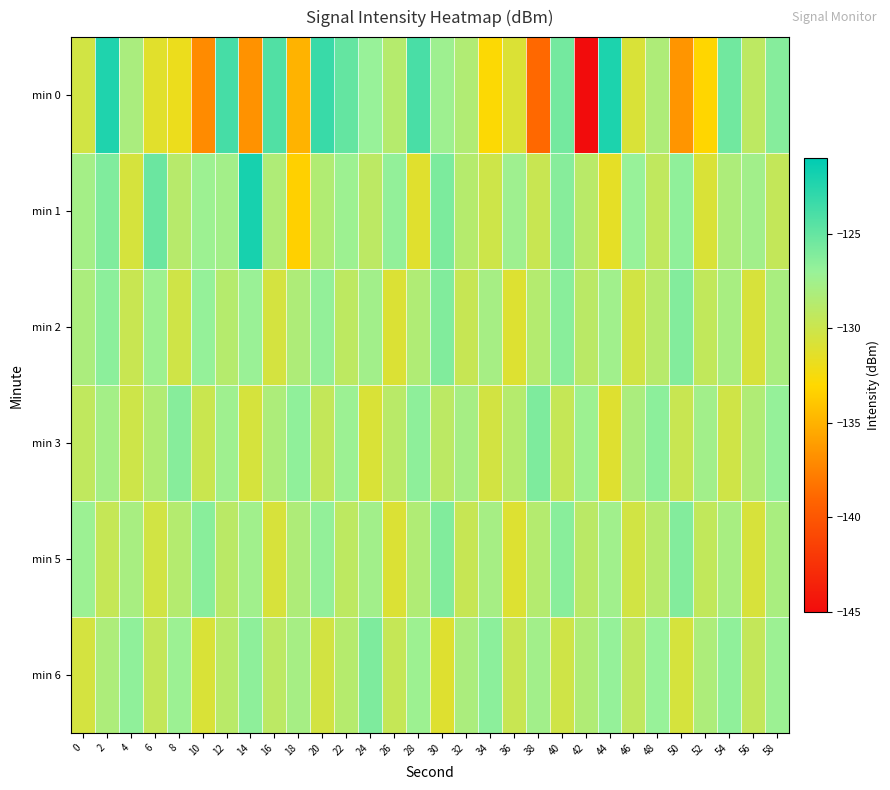

Which category has the highest value across all series?

14